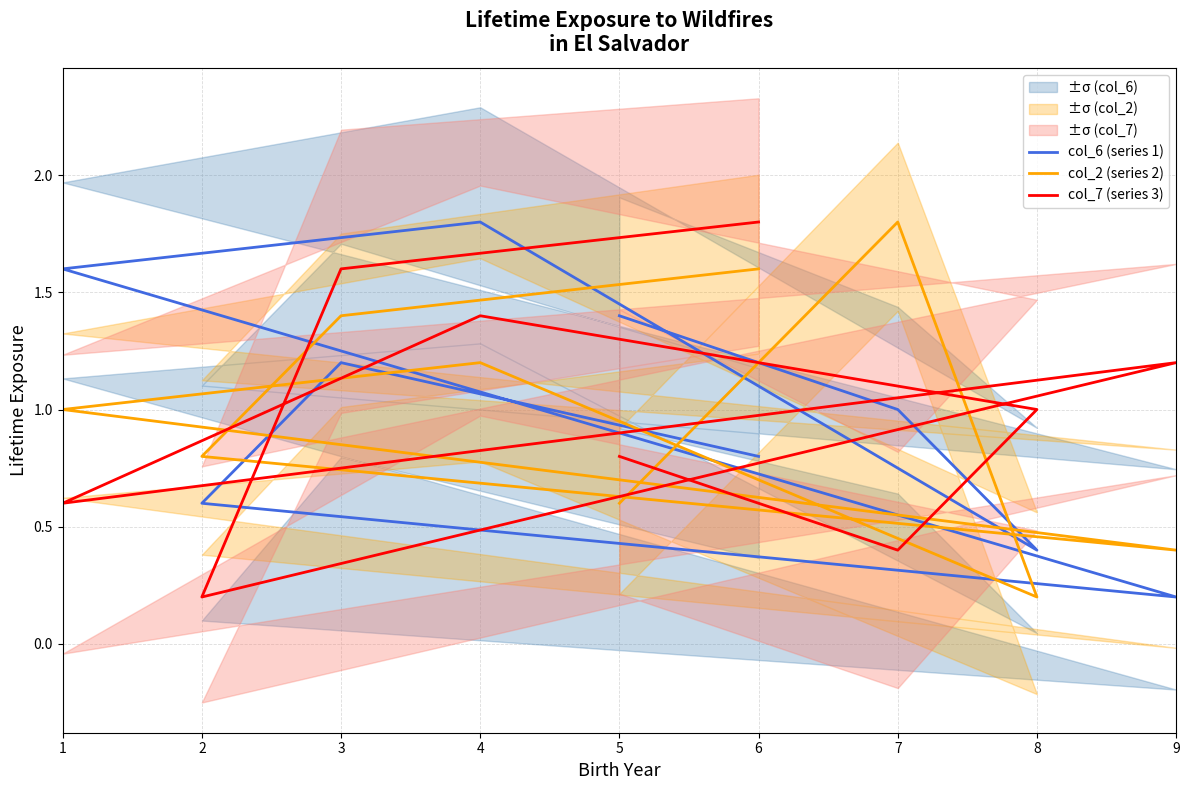

After their last crossing, which series has the higher values: col_6 (series 1) or col_7 (series 3)?

col_7 (series 3)